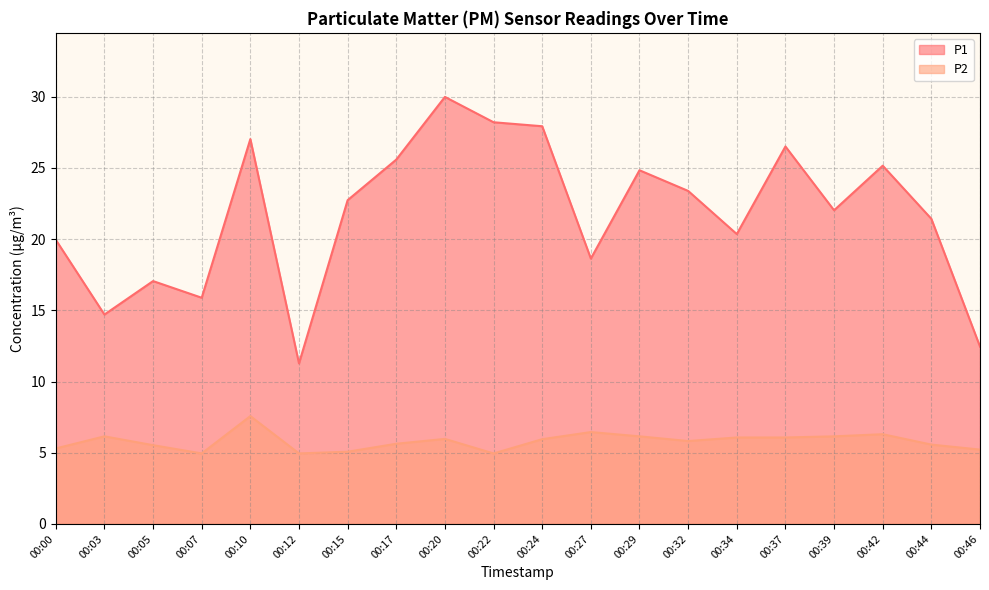

How many values in the P1 series are below 22?

9